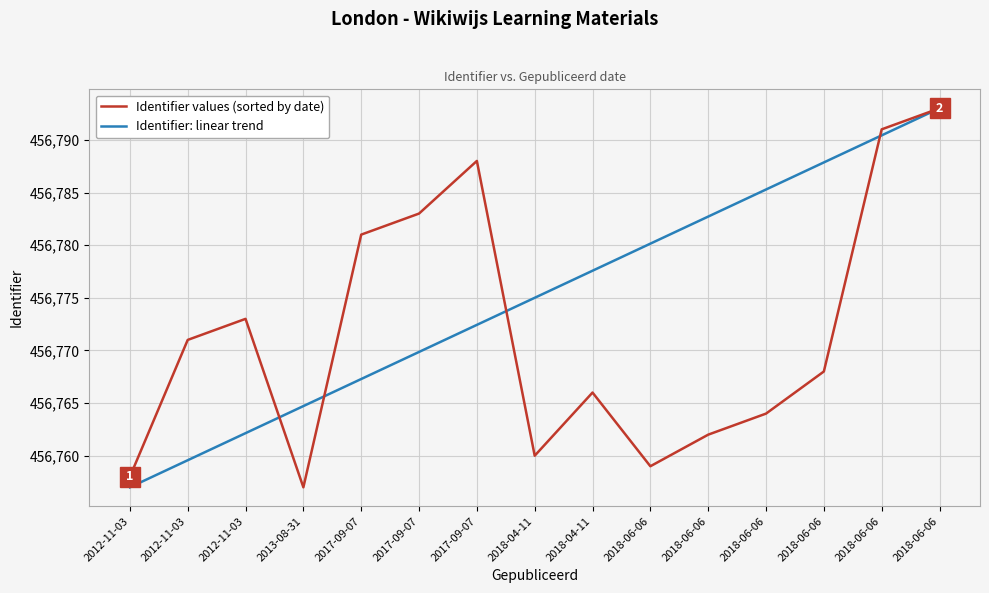

What is the spread (max minus min) of values at 2017-09-07?

13.7